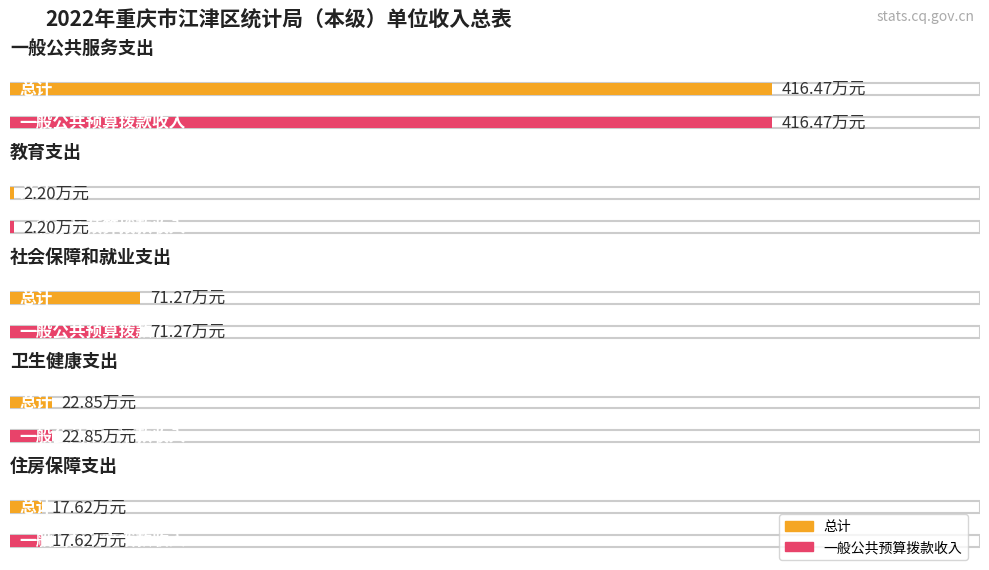

How many data points does each series have?

5